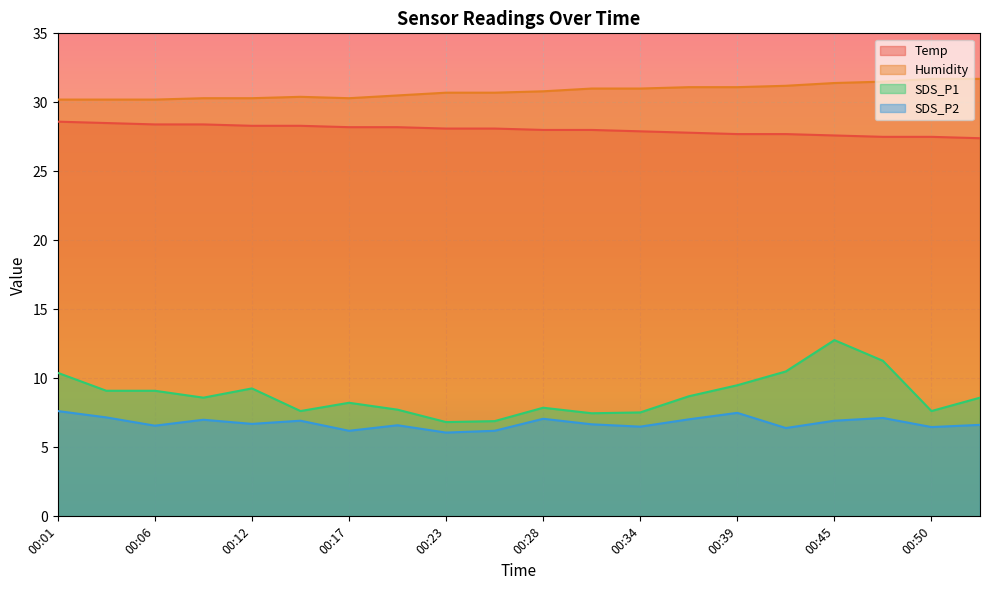

Between 00:25 and 00:47, which is larger?

00:25